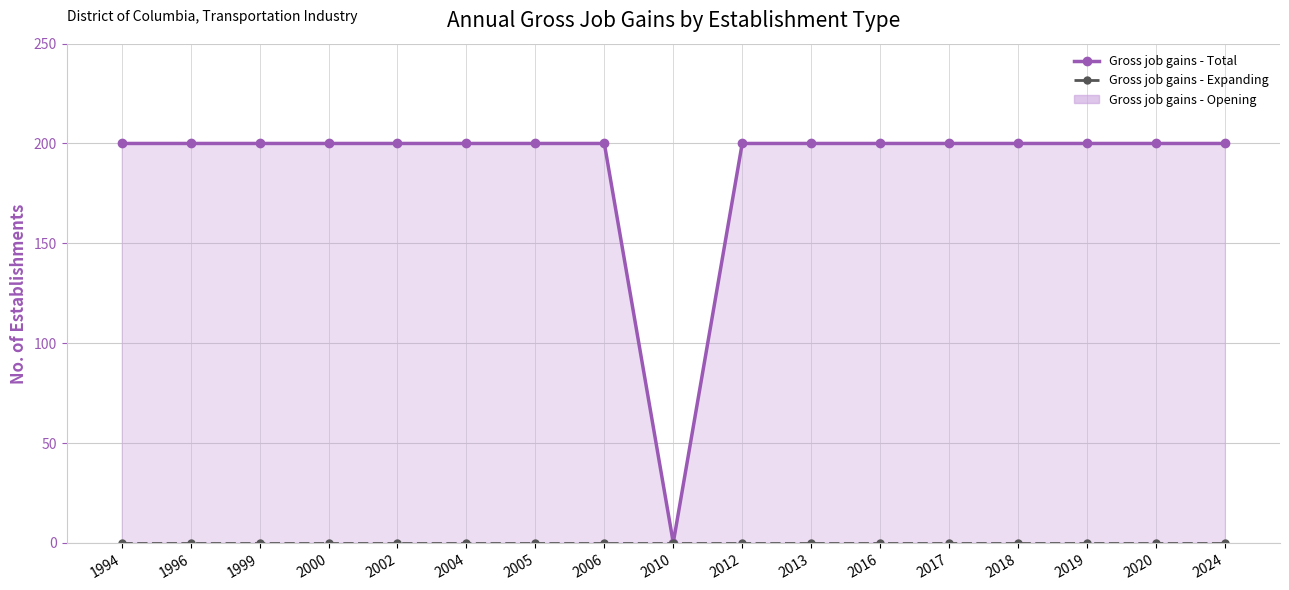

List the labels in order of Gross job gains - Total value, smallest first.

2010, 1994, 1996, 1999, 2000, 2002, 2004, 2005, 2006, 2012, 2013, 2016, 2017, 2018, 2019, 2020, 2024